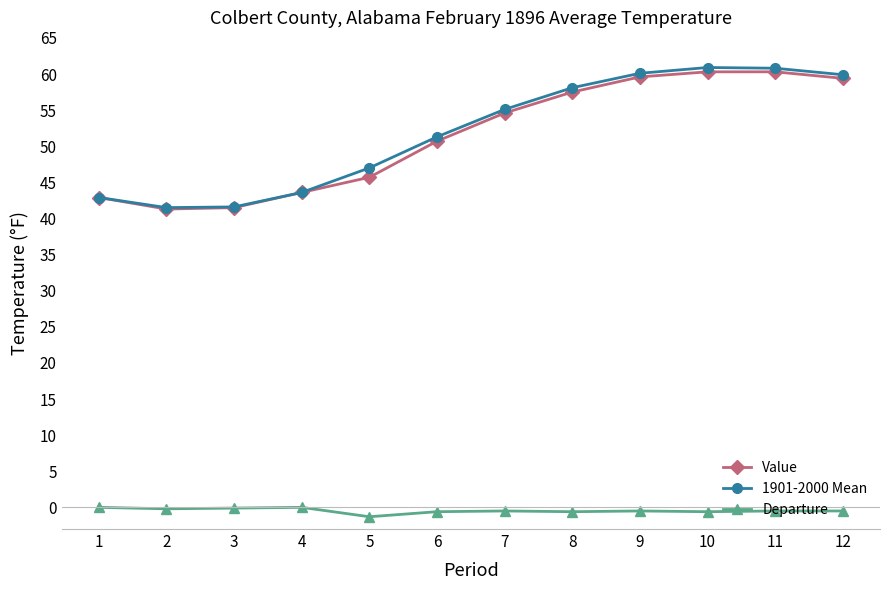

What is the difference between the maximum and second lowest values in the Departure series?

0.6